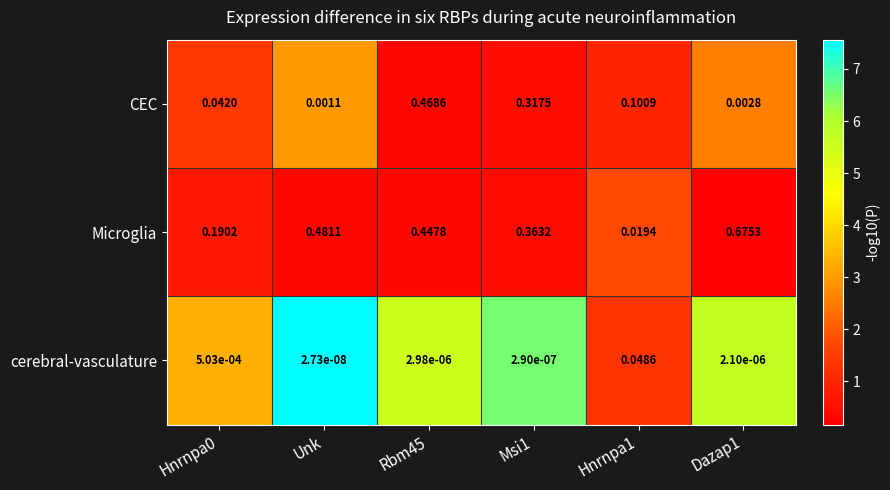

Rank the series by their maximum value, from lowest to highest.

cerebral-vasculature, CEC, Microglia